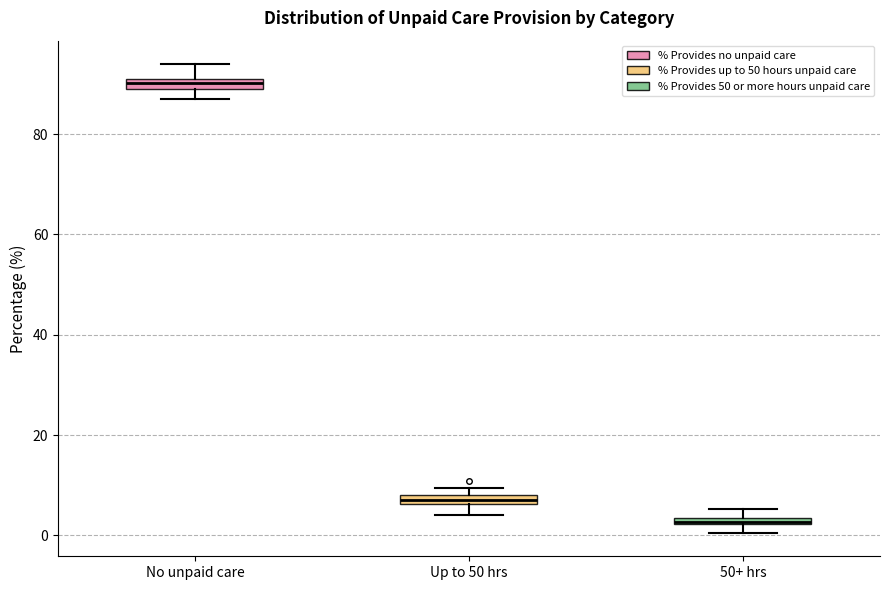

Which box has the highest median line?

No unpaid care